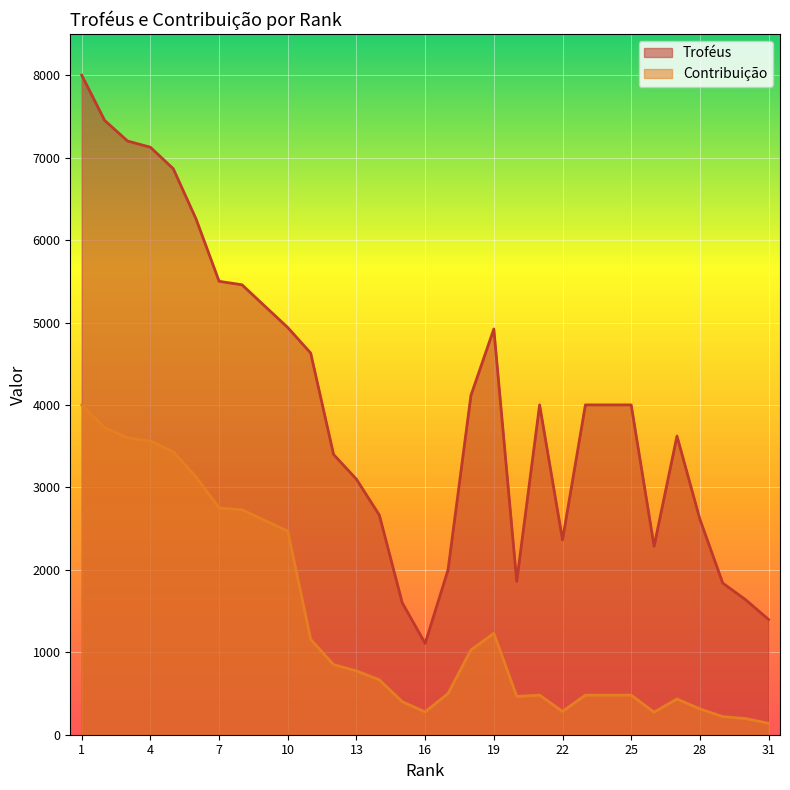

What is the lowest value of the Troféus series?

1108